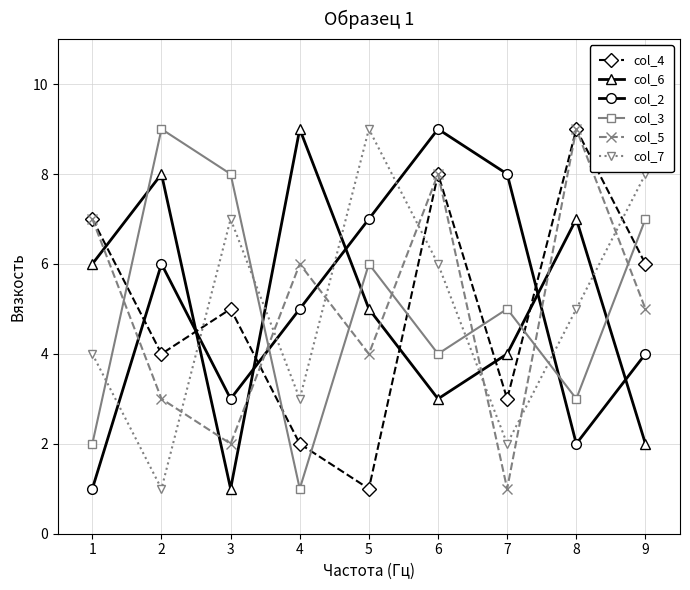

What are all the series names shown in the legend?

col_4, col_6, col_2, col_3, col_5, col_7